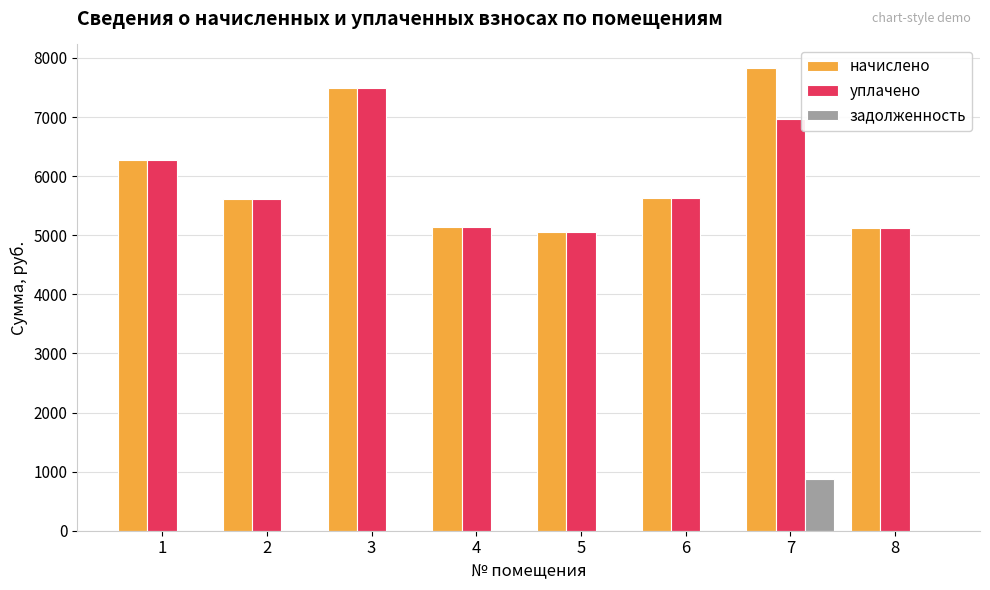

How many categories are shown in the chart?

8